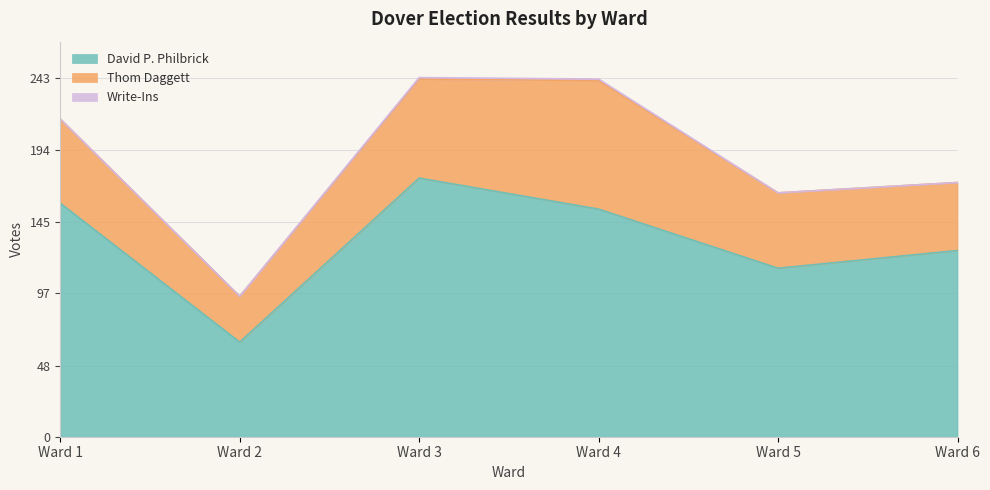

What is the difference between the second highest and minimum values in the Write-Ins series?

1